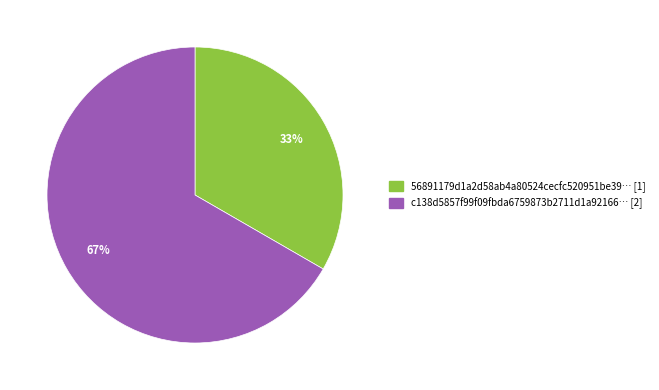

Is there any slice that represents more than half of the pie?

Yes